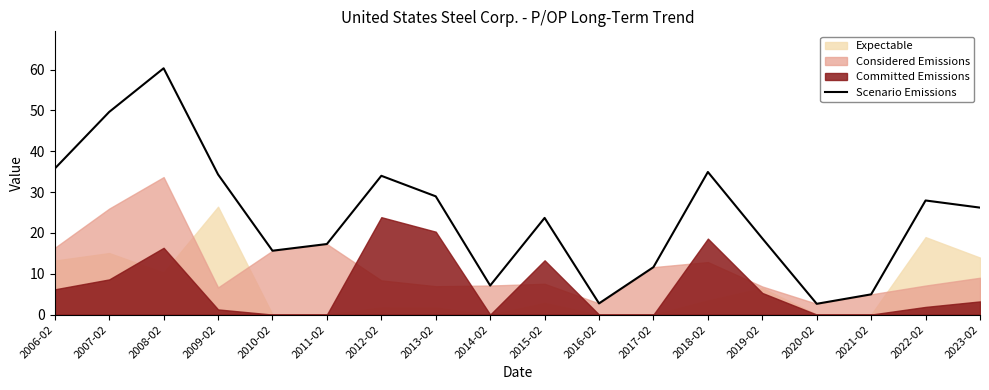

How many points are higher than both their immediate neighbors (excluding endpoints)?

5